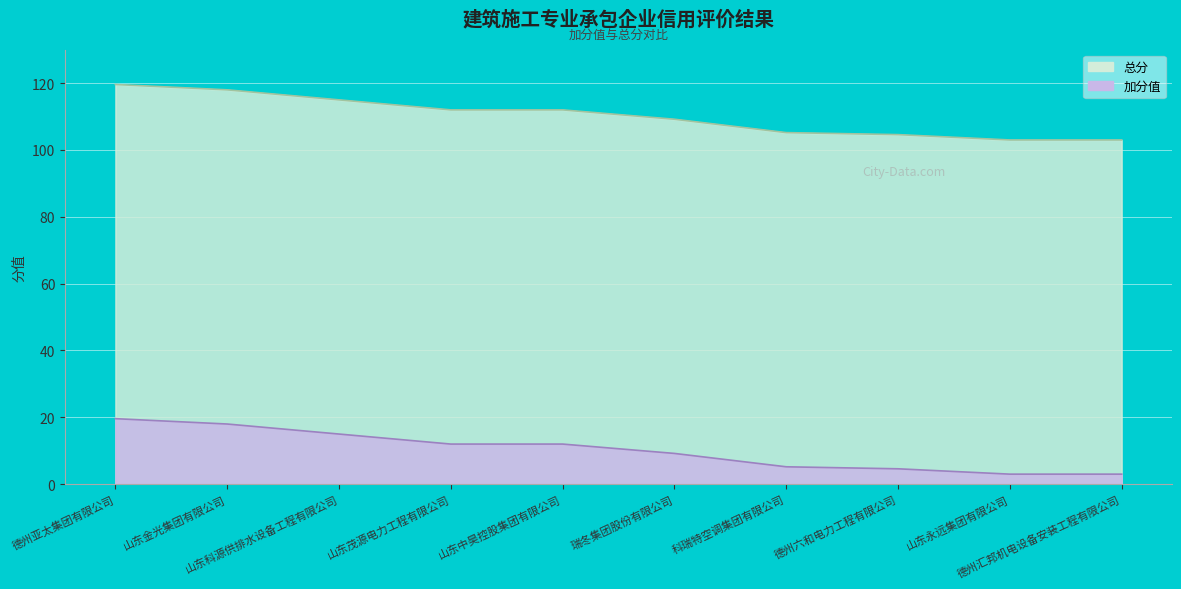

Which series changed the most between 山东中昊控股集团有限公司 and 山东永远集团有限公司?

加分值